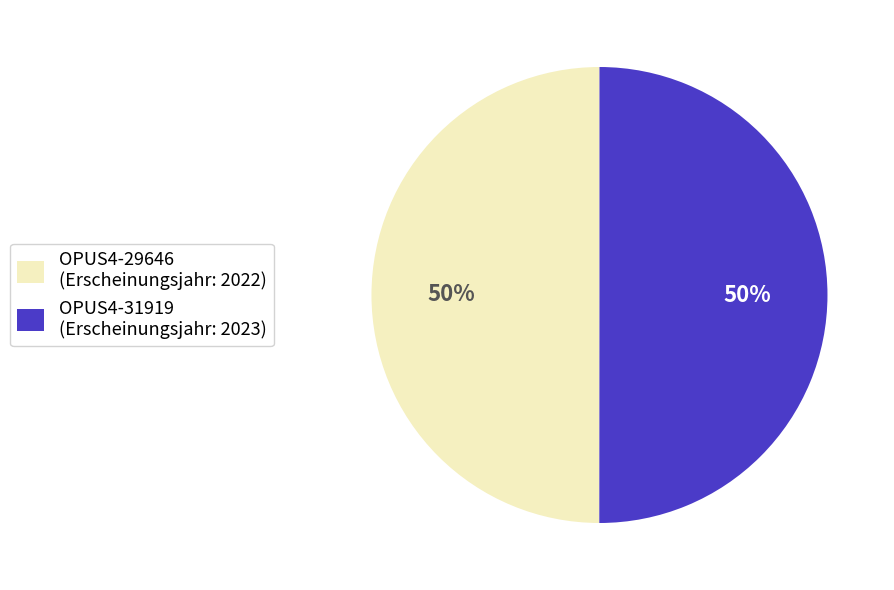

Do OPUS4-29646 (Erscheinungsjahr: 2022) and OPUS4-31919 (Erscheinungsjahr: 2023) together represent more than half of the pie?

Yes